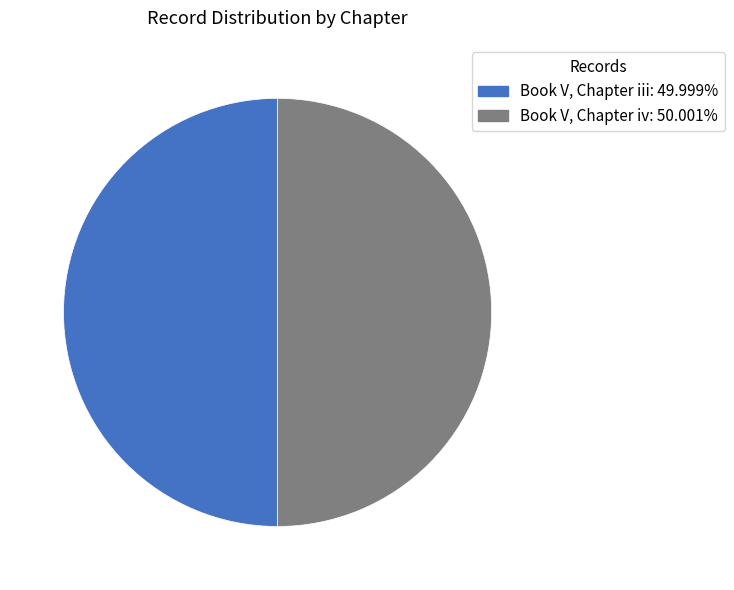

To the nearest percent, what is the average slice percentage?

50%